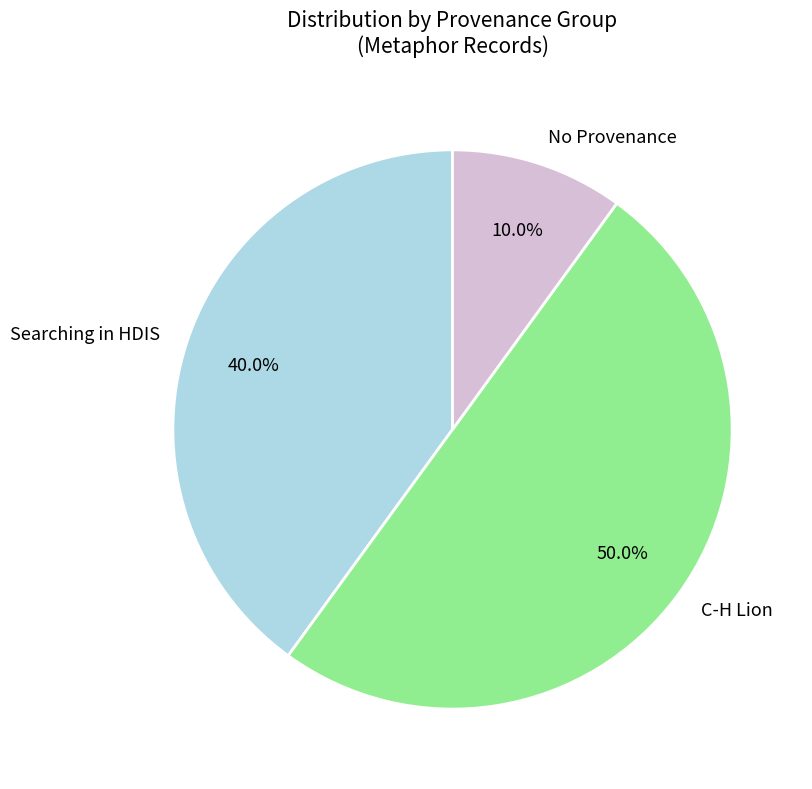

What is the smallest slice in the pie chart?

No Provenance